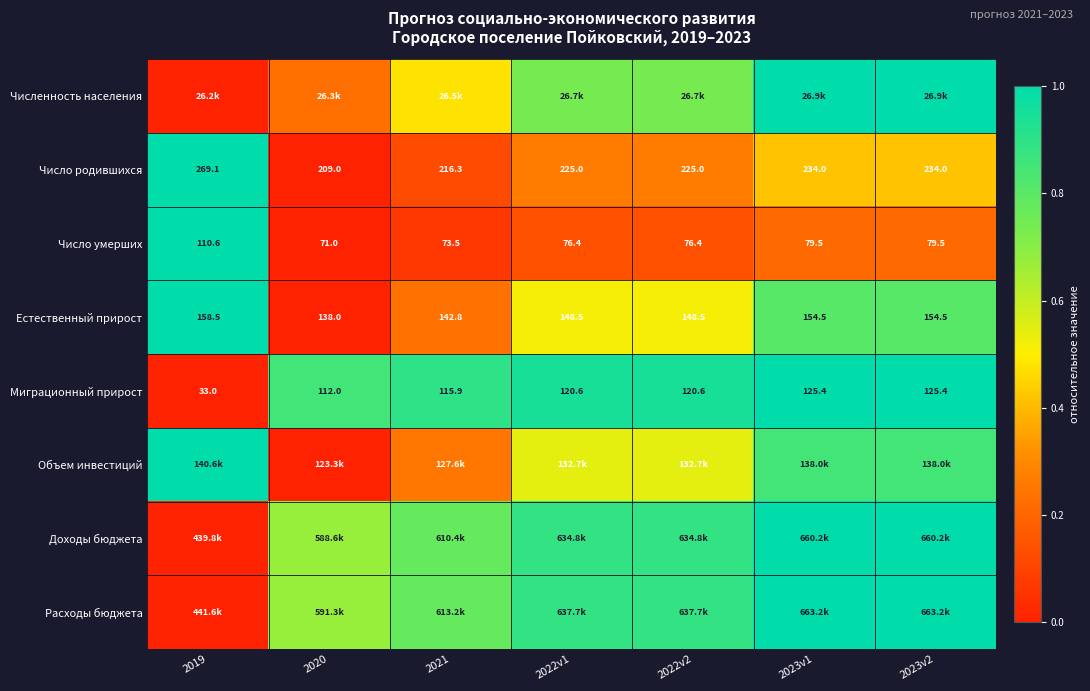

What is the difference between the highest and lowest values at 2022v2?

0.8